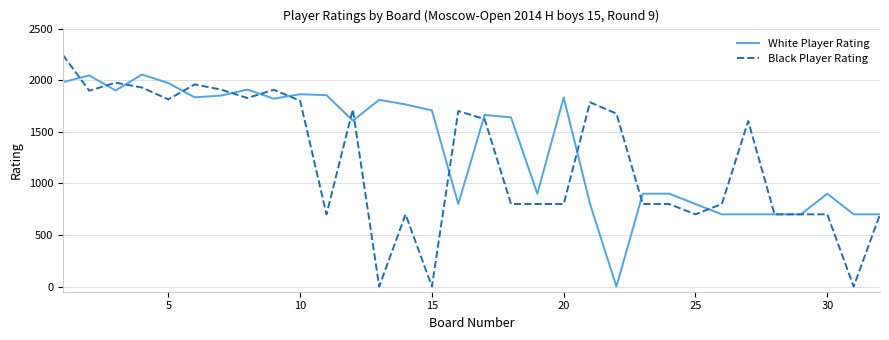

What is the maximum value for Black Player Rating?

2244